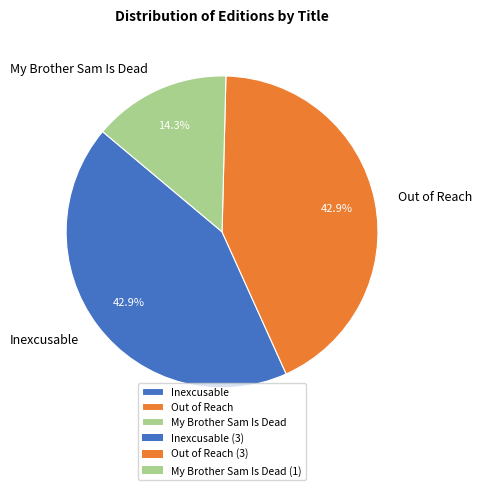

Is there any slice that represents more than half of the pie?

No